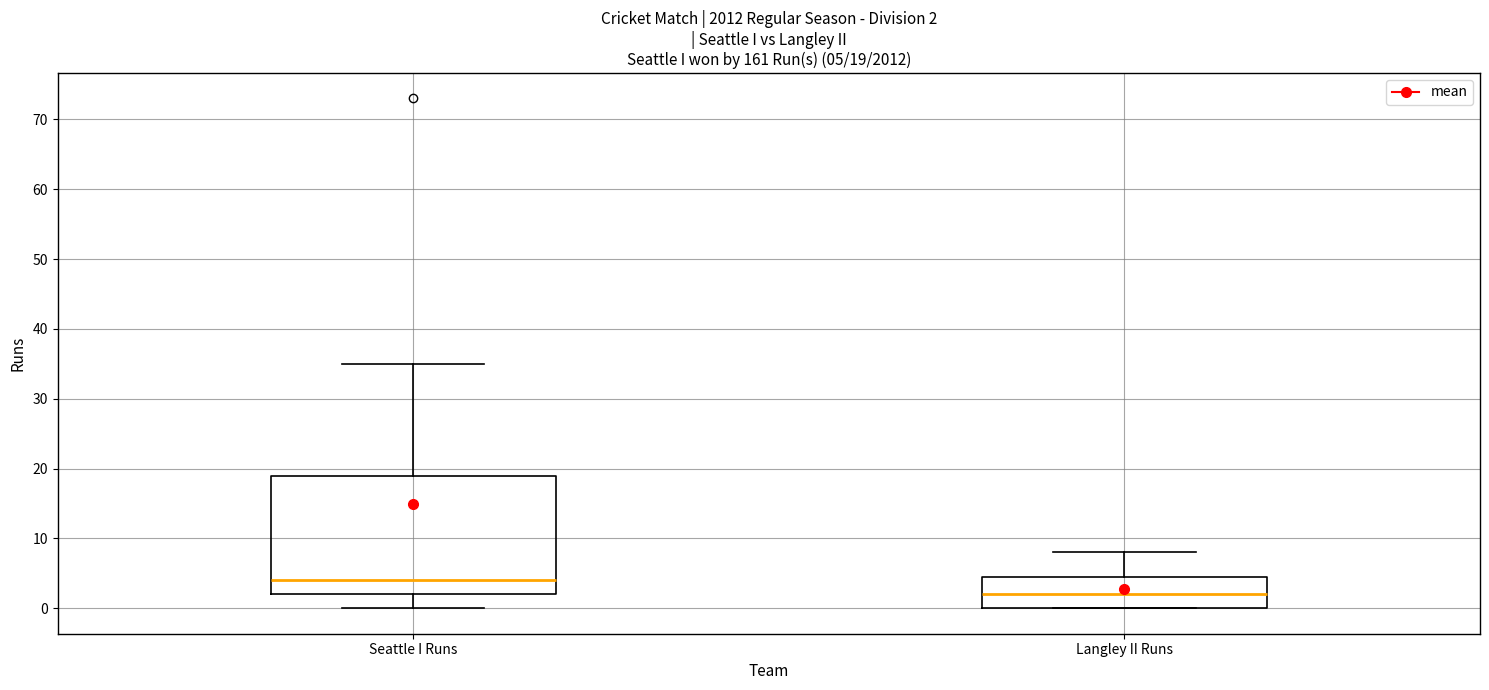

Comparing the boxes themselves (not the whiskers), which one is the tallest?

Seattle I Runs